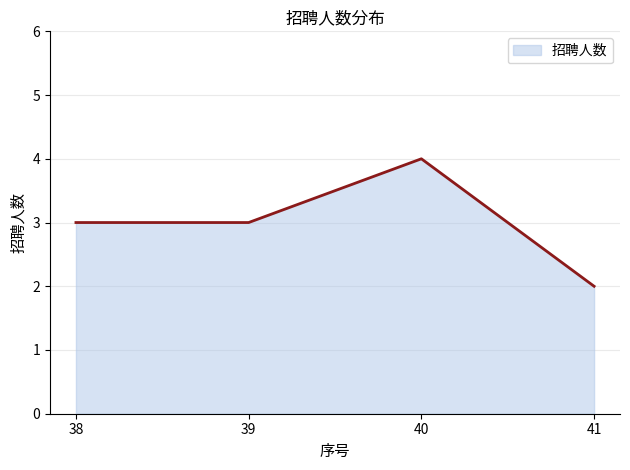

What is the difference between the values at 41 and 39?

1